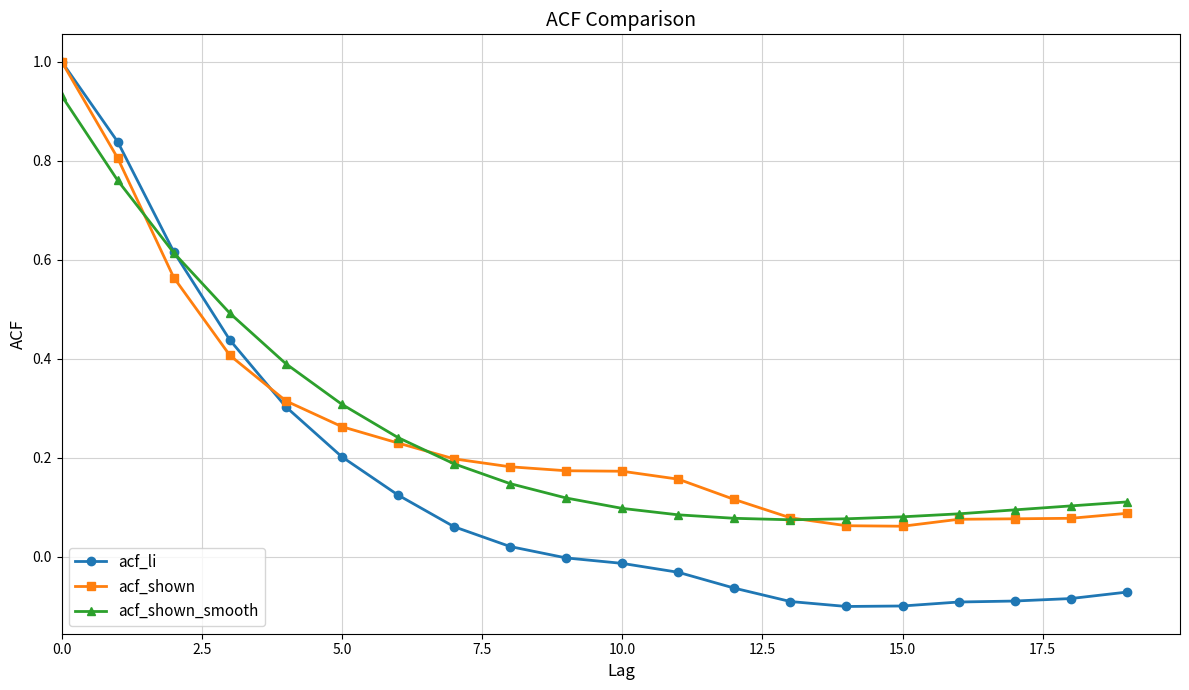

What are all the series names shown in the legend?

acf_li, acf_shown, acf_shown_smooth